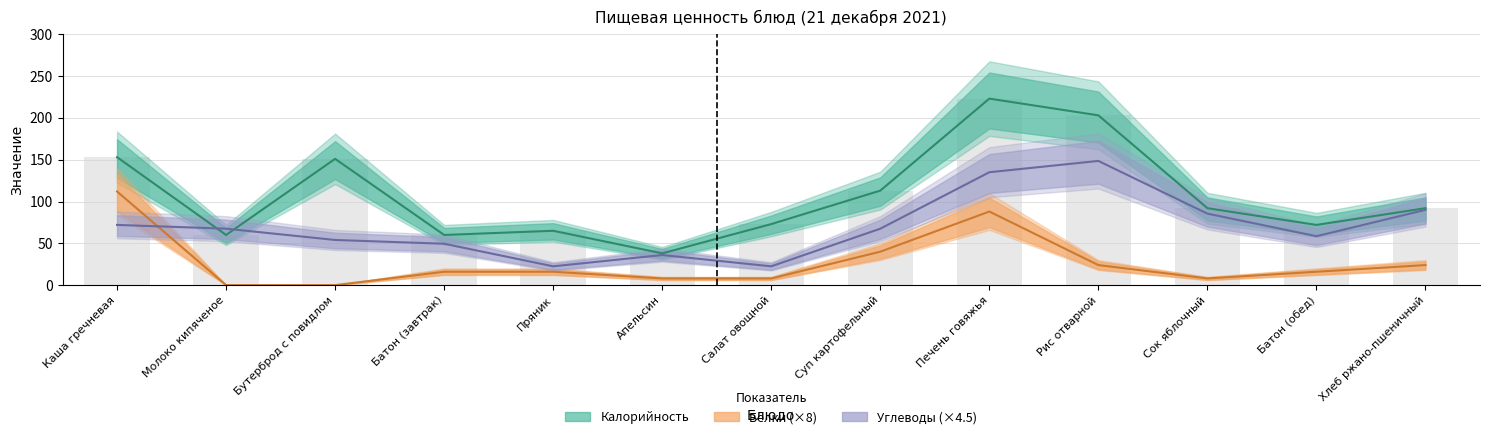

How many values in the Калорийность series exceed 92?

5